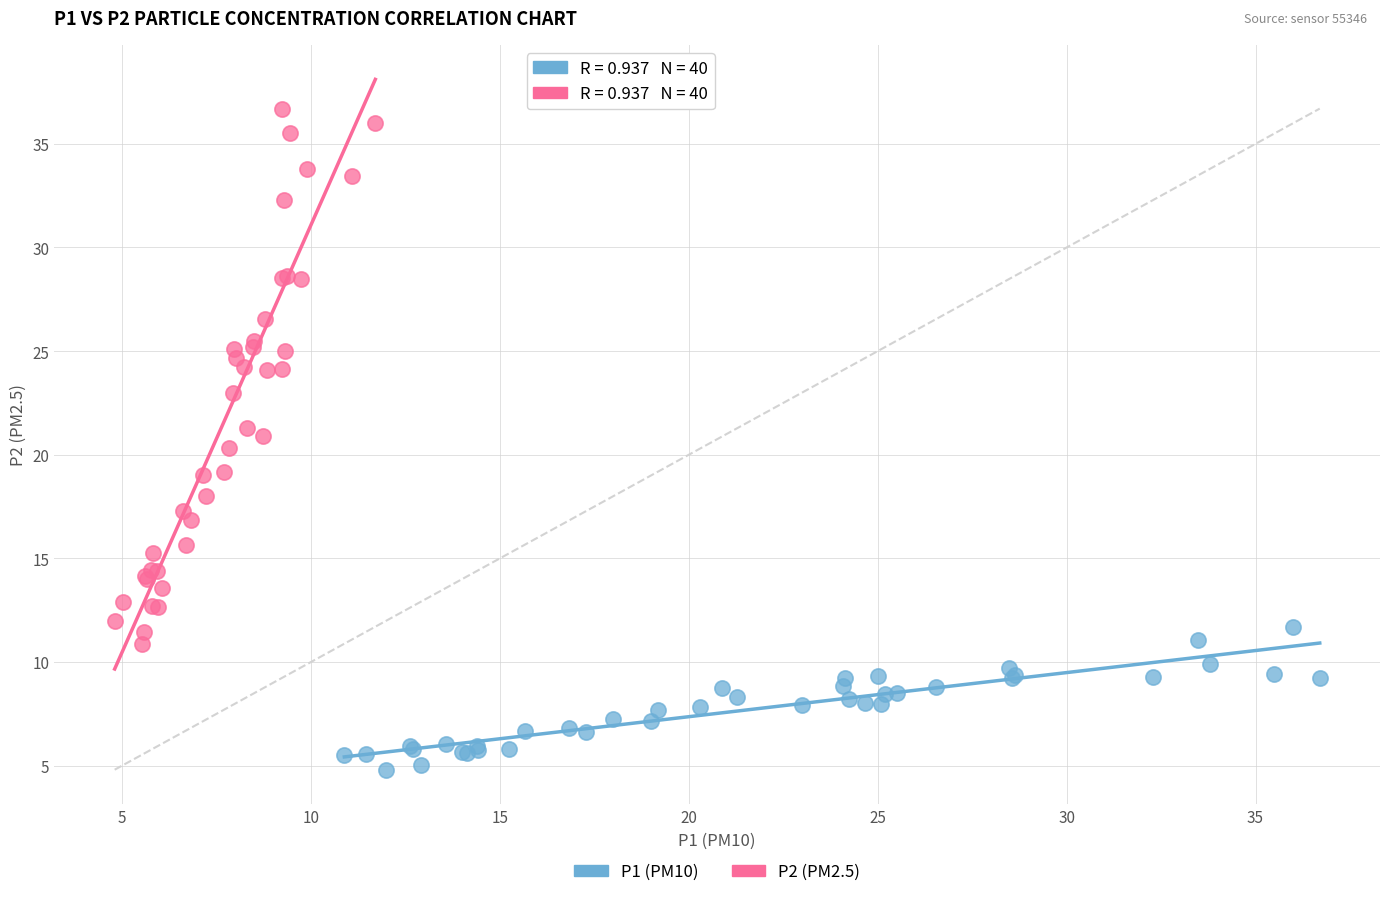

What are all the series names shown in the legend?

P1 (PM10), P2 (PM2.5)